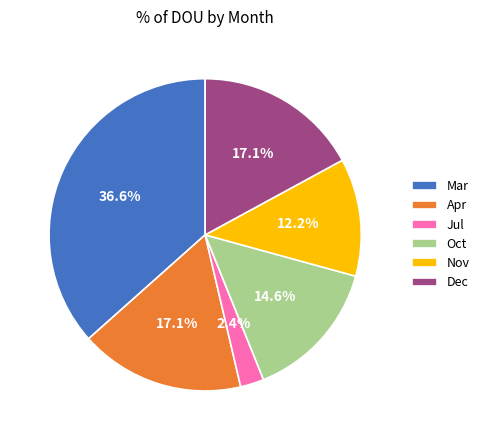

What is the smallest slice in the pie chart?

Jul